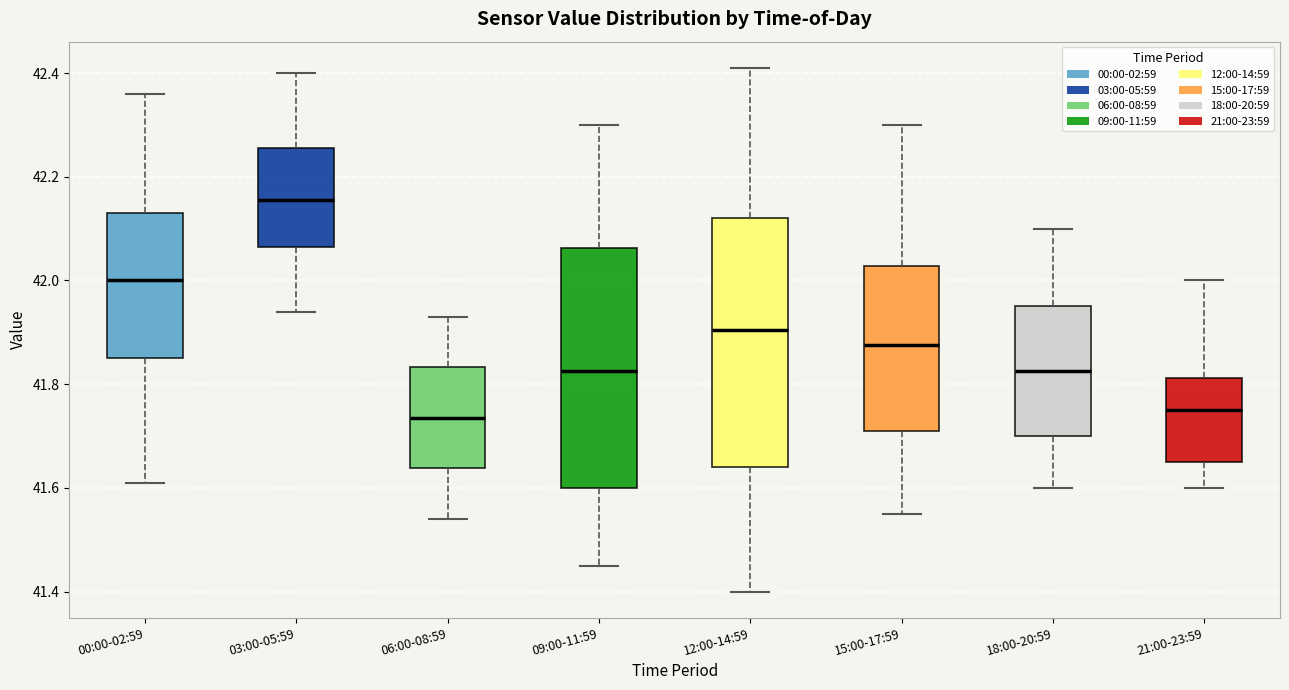

Where does the median line of the box for 06:00-08:59 sit on the y-axis? The values are not printed on the chart, so give them approximately, as read against the axis.

41.74